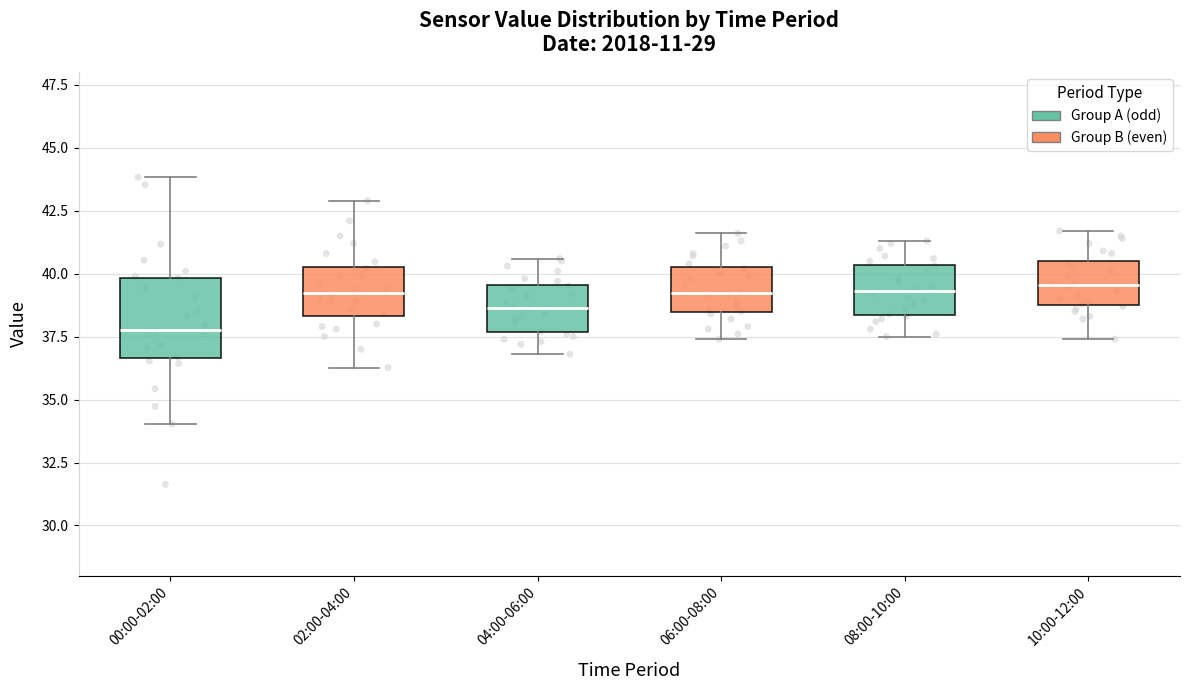

Reading left to right, read every box against the y-axis: the position of its median line, the range the box covers, and the ends of its whiskers. The values are not printed on the chart, so give them approximately, as read against the axis.

00:00-02:00: median 38.0, box 36.5 to 40.0, whiskers 34.0 to 44.0
02:00-04:00: median 39.0, box 38.5 to 40.5, whiskers 36.5 to 43.0
04:00-06:00: median 38.5, box 37.5 to 39.5, whiskers 37.0 to 40.5
06:00-08:00: median 39.5, box 38.5 to 40.5, whiskers 37.5 to 41.5
08:00-10:00: median 39.5, box 38.5 to 40.5, whiskers 37.5 to 41.5
10:00-12:00: median 39.5, box 39.0 to 40.5, whiskers 37.5 to 41.5